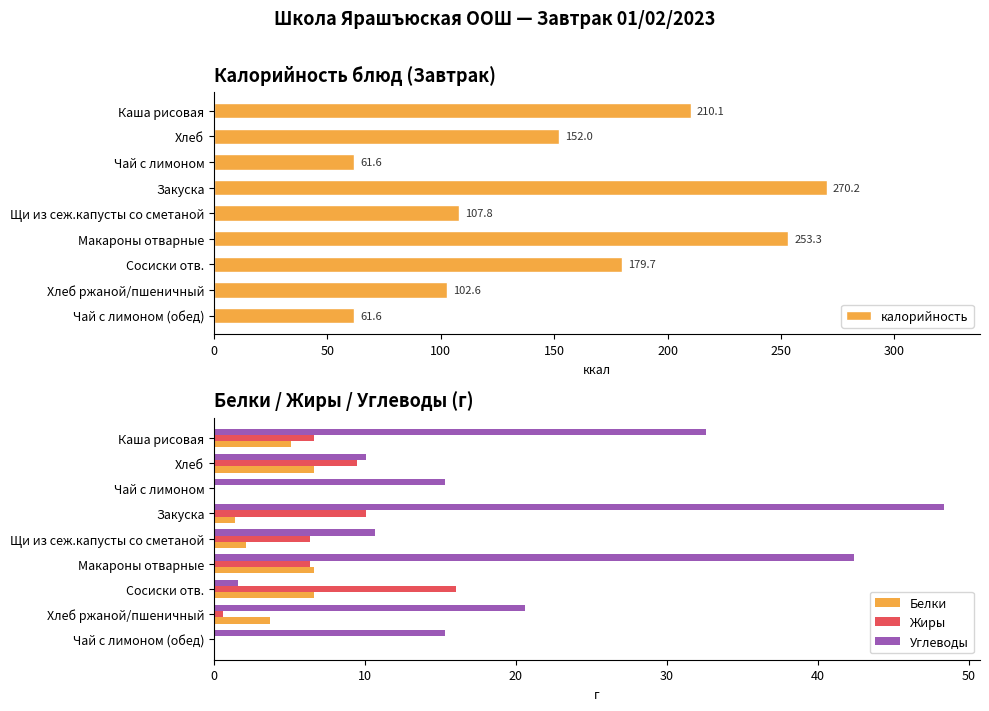

What is the highest value of the Углеводы series?

48.3